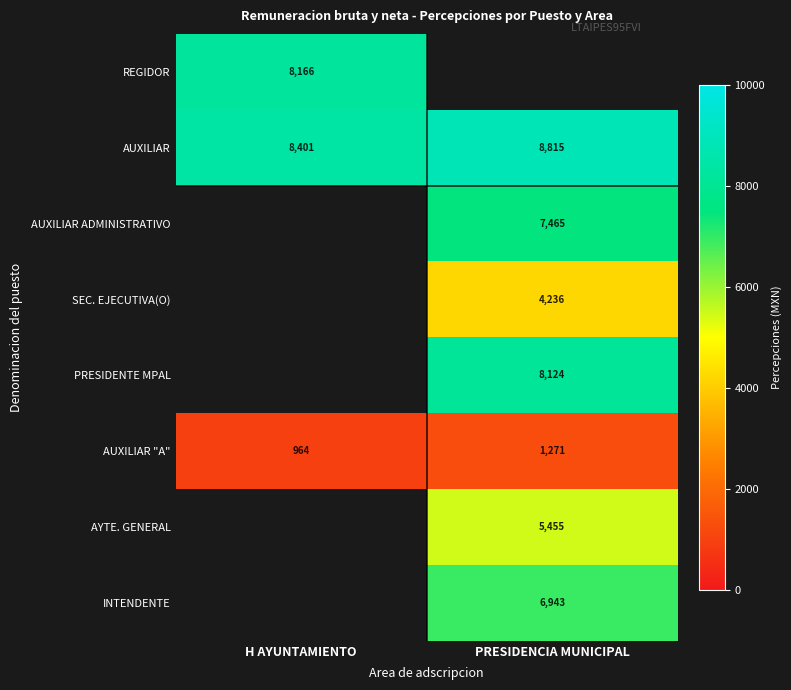

Is the value of AUXILIAR "A" at PRESIDENCIA MUNICIPAL greater than the value of INTENDENTE at PRESIDENCIA MUNICIPAL?

No